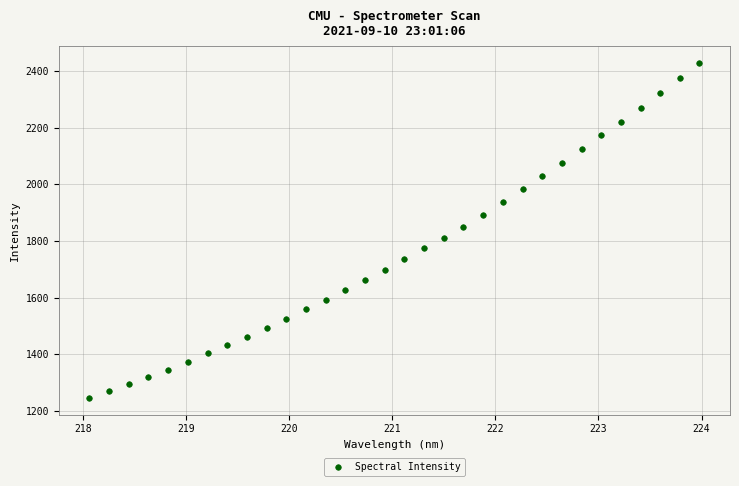

What is the range of X values (max minus min)?

5.9